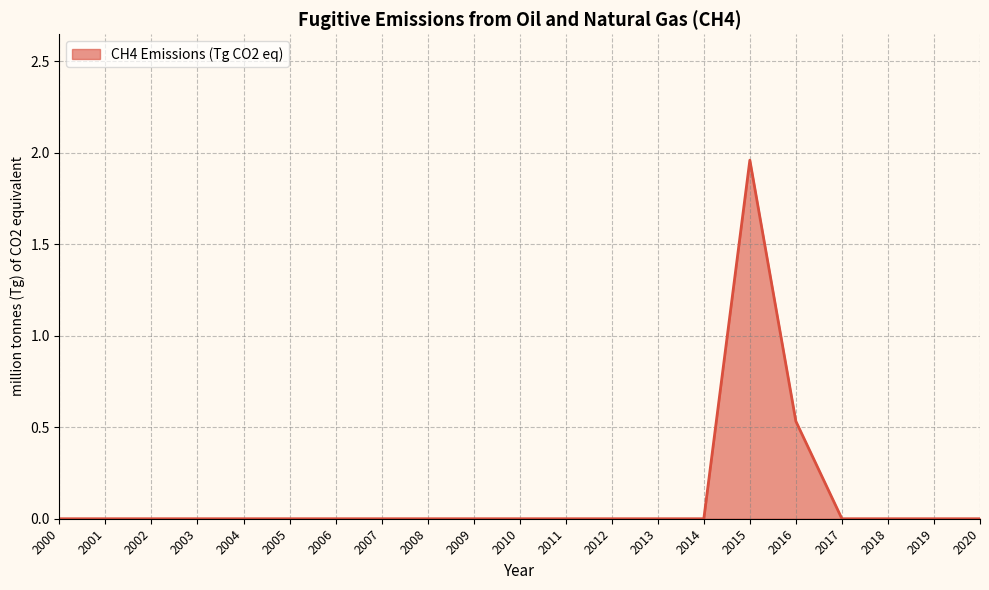

Which label corresponds to the largest value in the chart?

2015